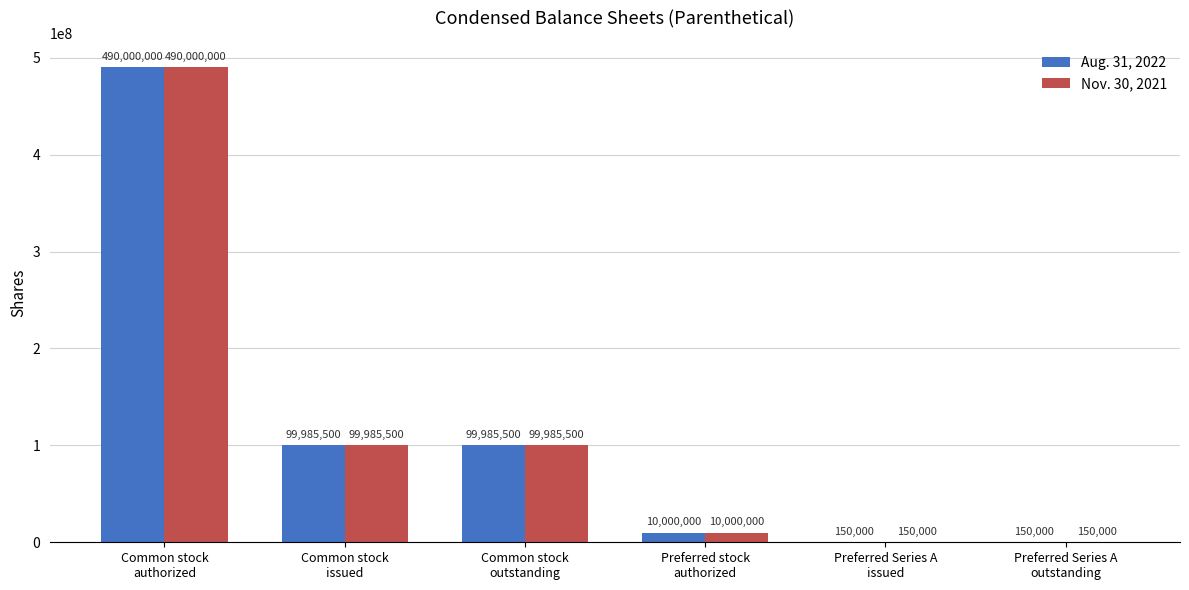

What is the sum of the Nov. 30, 2021 values at Preferred stock
authorized and Preferred Series A
outstanding?

10150000